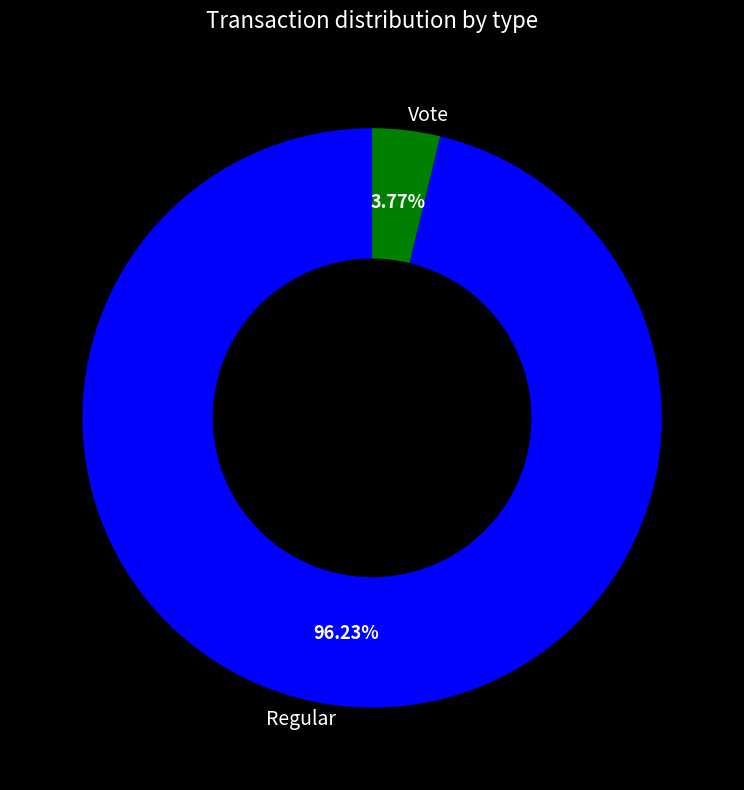

How many segments does this pie chart have?

2